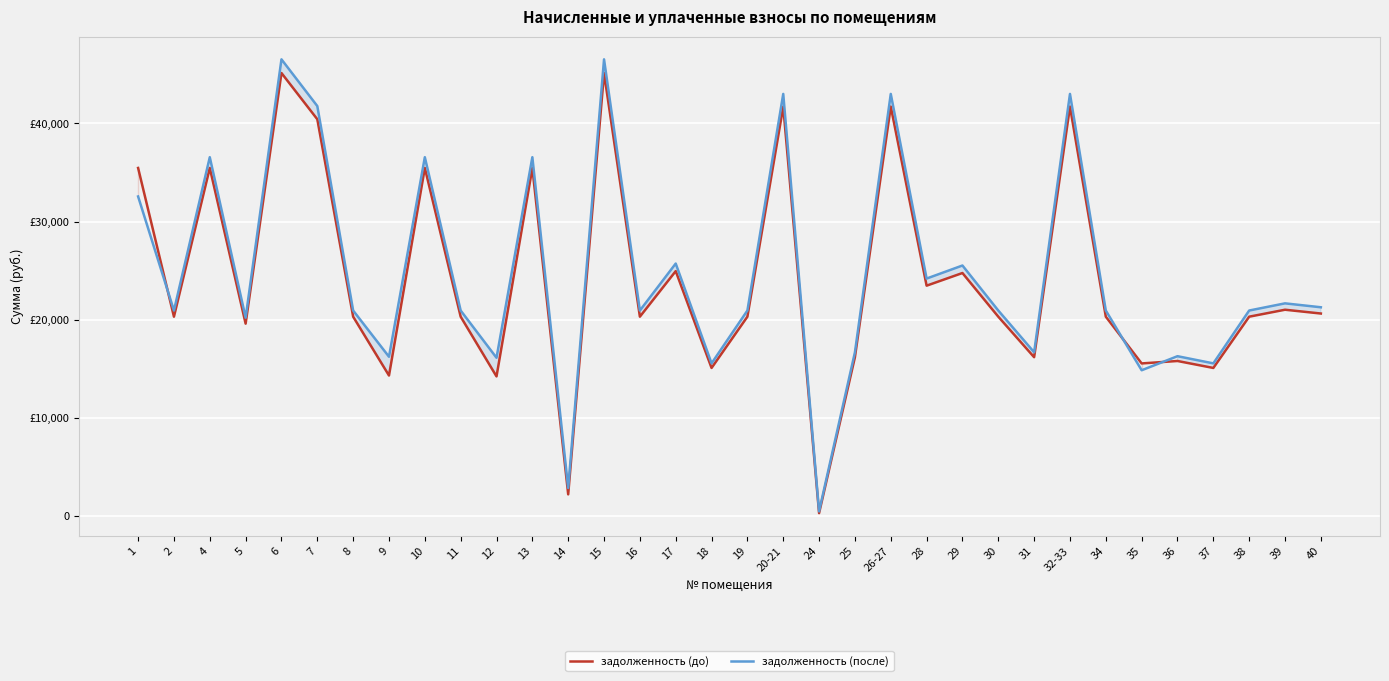

Is it true that задолженность (до) equals 21019.1 at 39?

True